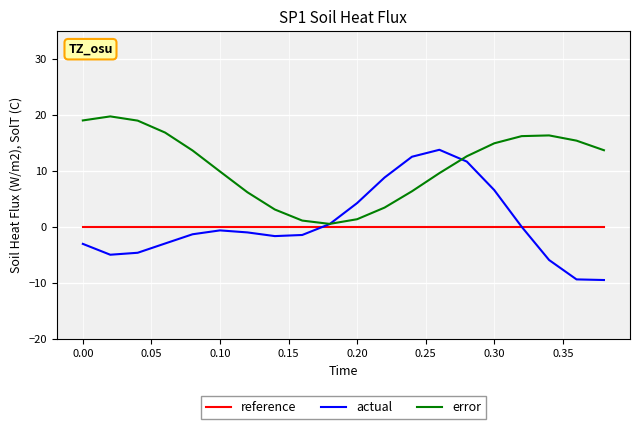

Which series has the largest total across all categories?

error